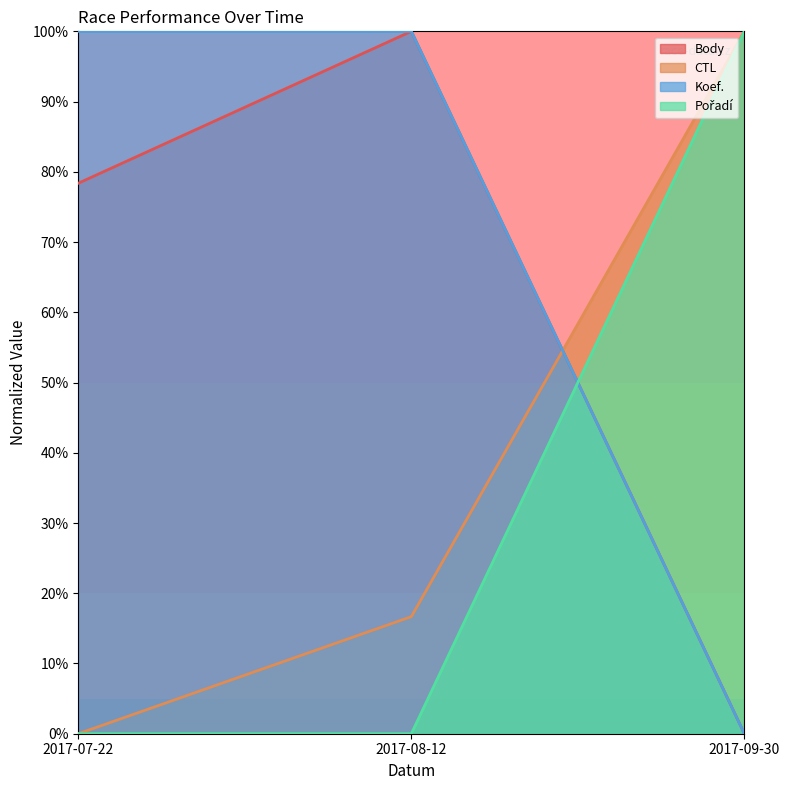

Between 2017-08-12 and 2017-09-30, which is larger?

2017-08-12